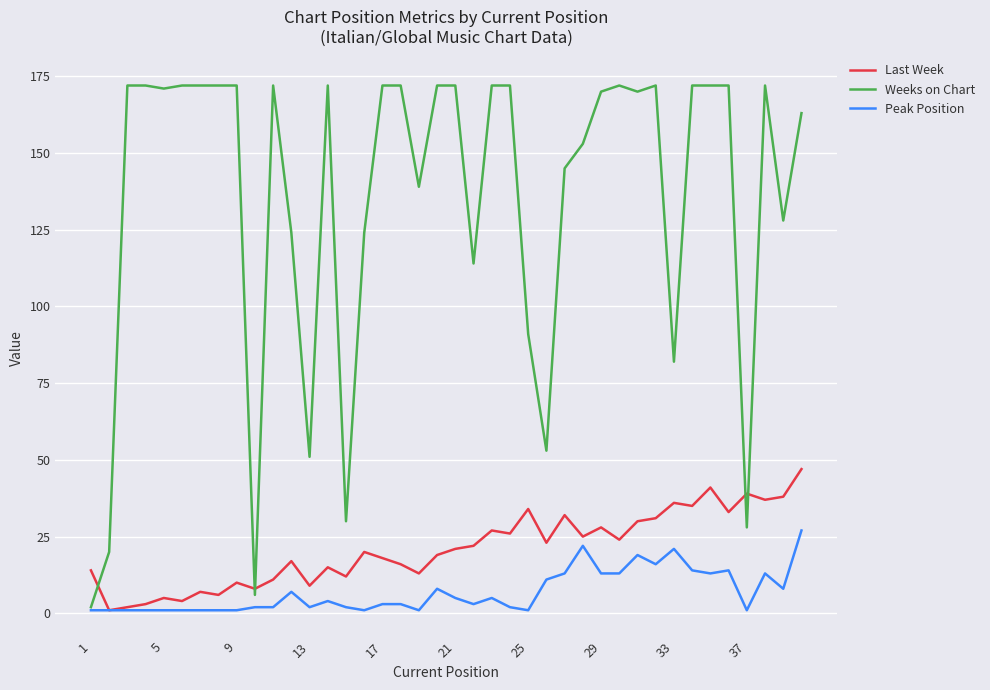

What is the difference between the maximum and second lowest values in the Peak Position series?

26